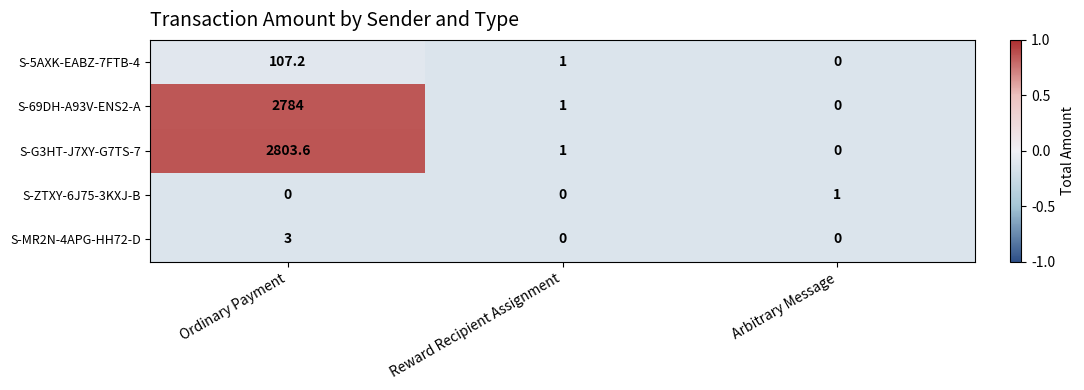

Count the number of data series in this chart.

5